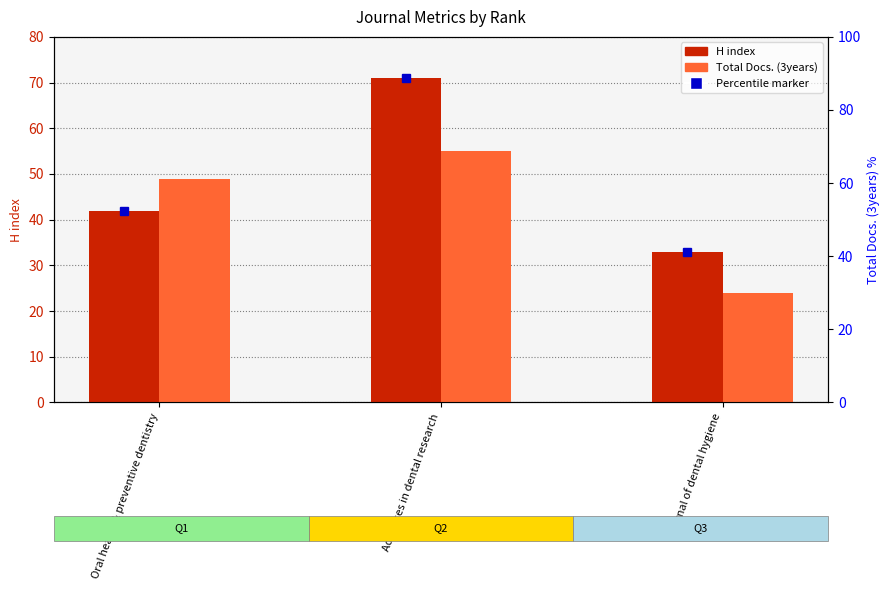

Reading left to right, what are all the values shown in this chart?

H index: 42	71	33
Total Docs. (3years): 49	55	24